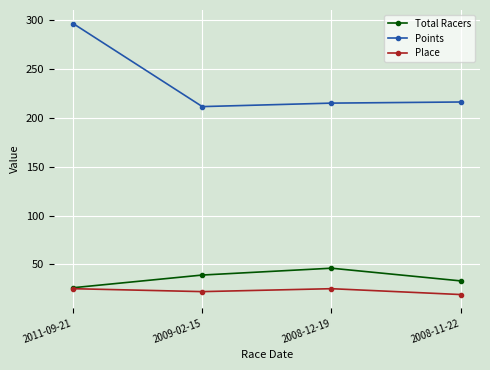

The Total Racers series shows 46.0 at 2008-12-19. True or false?

True